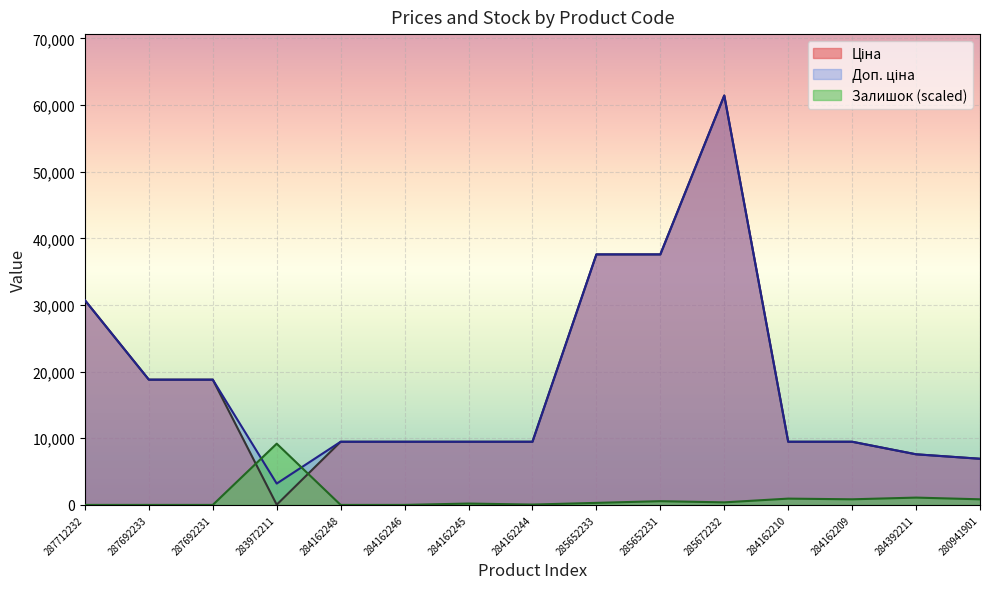

True or false: Доп. ціна has a value of 18796.8 at 287692233.

True